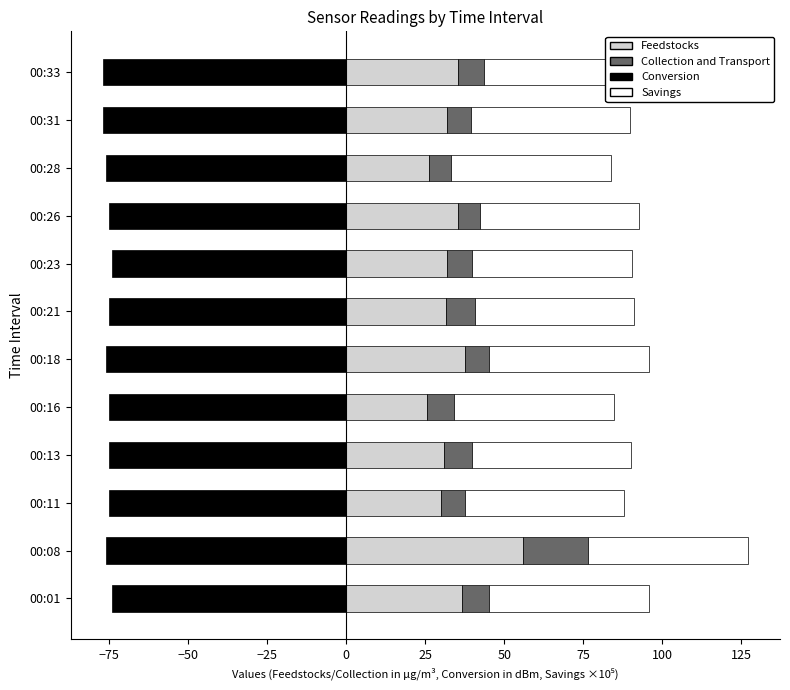

How many categories are shown in the chart?

12